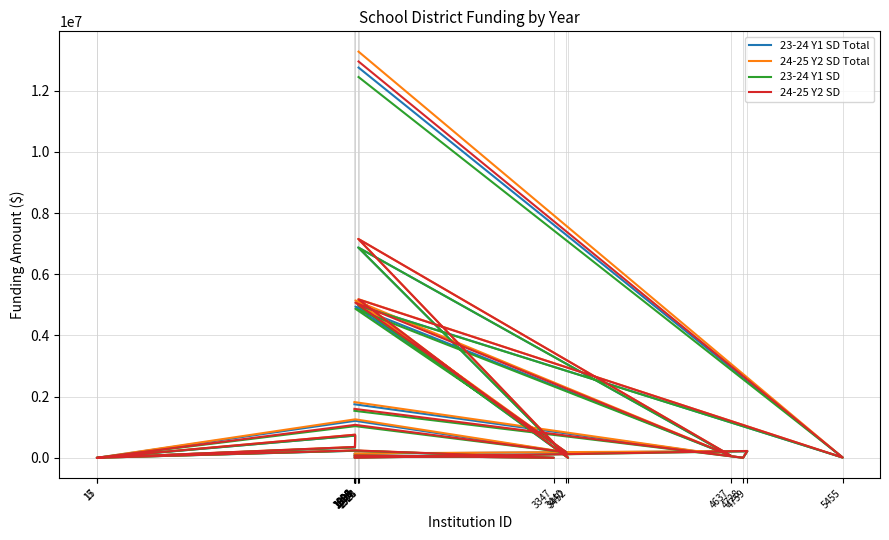

Which category has the highest value in the 23-24 Y1 SD Total series?

1924